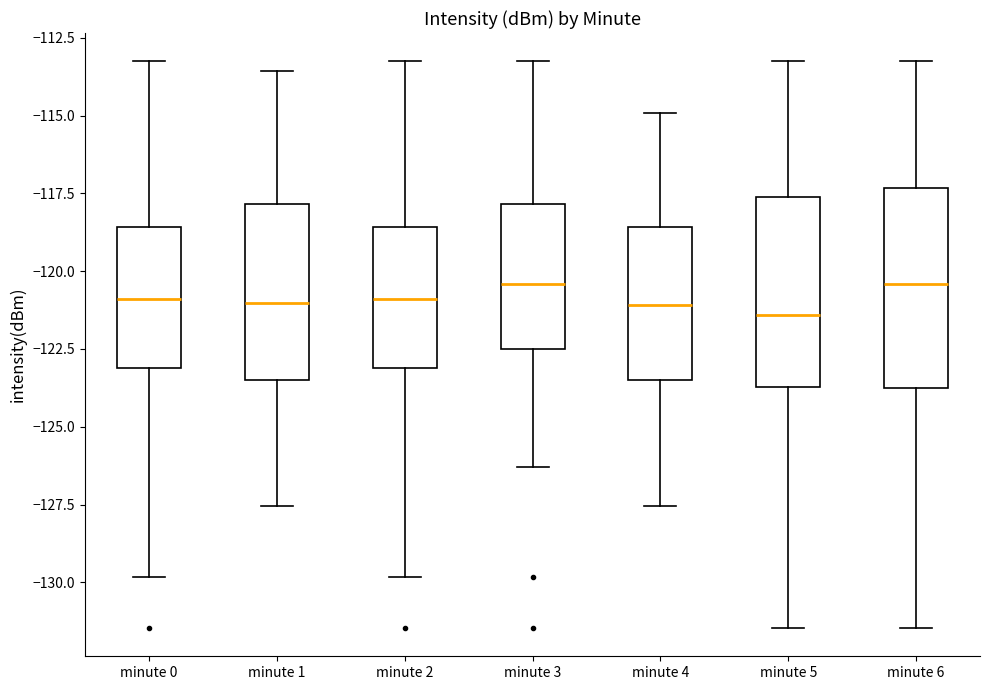

Reading left to right, read every box against the y-axis: the position of its median line, the range the box covers, and the ends of its whiskers. The values are not printed on the chart, so give them approximately, as read against the axis.

minute 0: median -121.0, box -123.0 to -118.5, whiskers -130.0 to -113.5
minute 1: median -121.0, box -123.5 to -118.0, whiskers -127.5 to -113.5
minute 2: median -121.0, box -123.0 to -118.5, whiskers -130.0 to -113.5
minute 3: median -120.5, box -122.5 to -118.0, whiskers -126.5 to -113.5
minute 4: median -121.0, box -123.5 to -118.5, whiskers -127.5 to -115.0
minute 5: median -121.5, box -123.5 to -117.5, whiskers -131.5 to -113.5
minute 6: median -120.5, box -124.0 to -117.5, whiskers -131.5 to -113.5